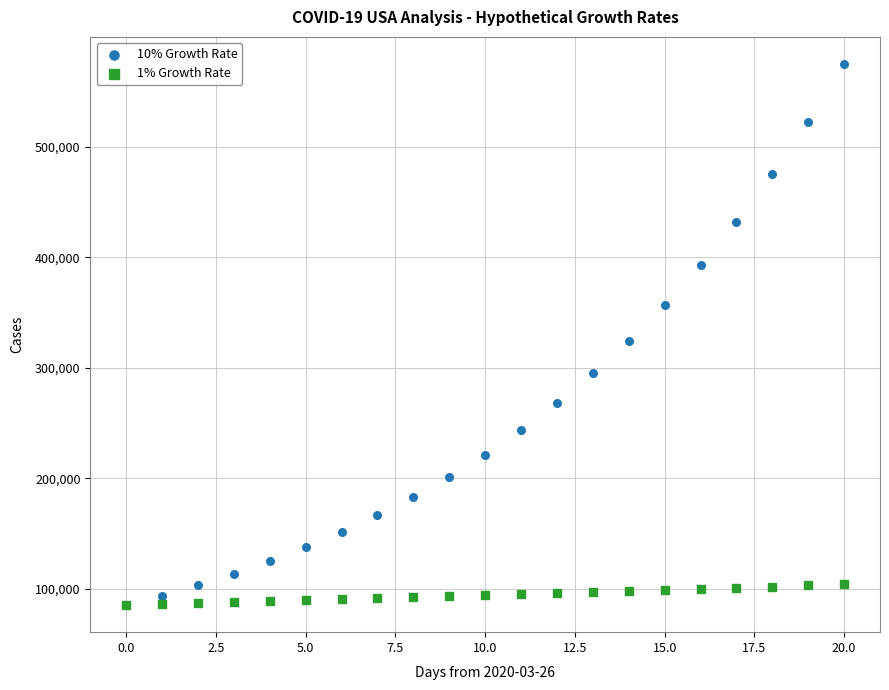

Which series contains the highest Y value?

10% Growth Rate